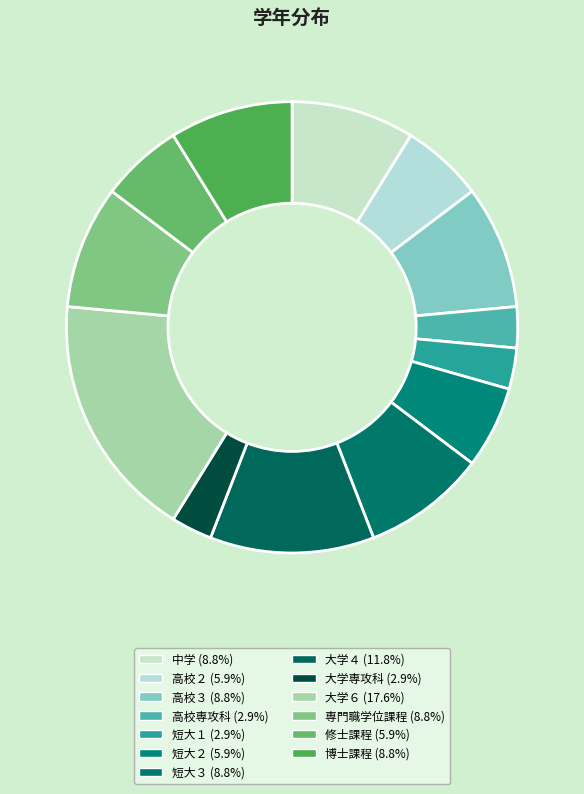

Count the number of slices in the pie.

13